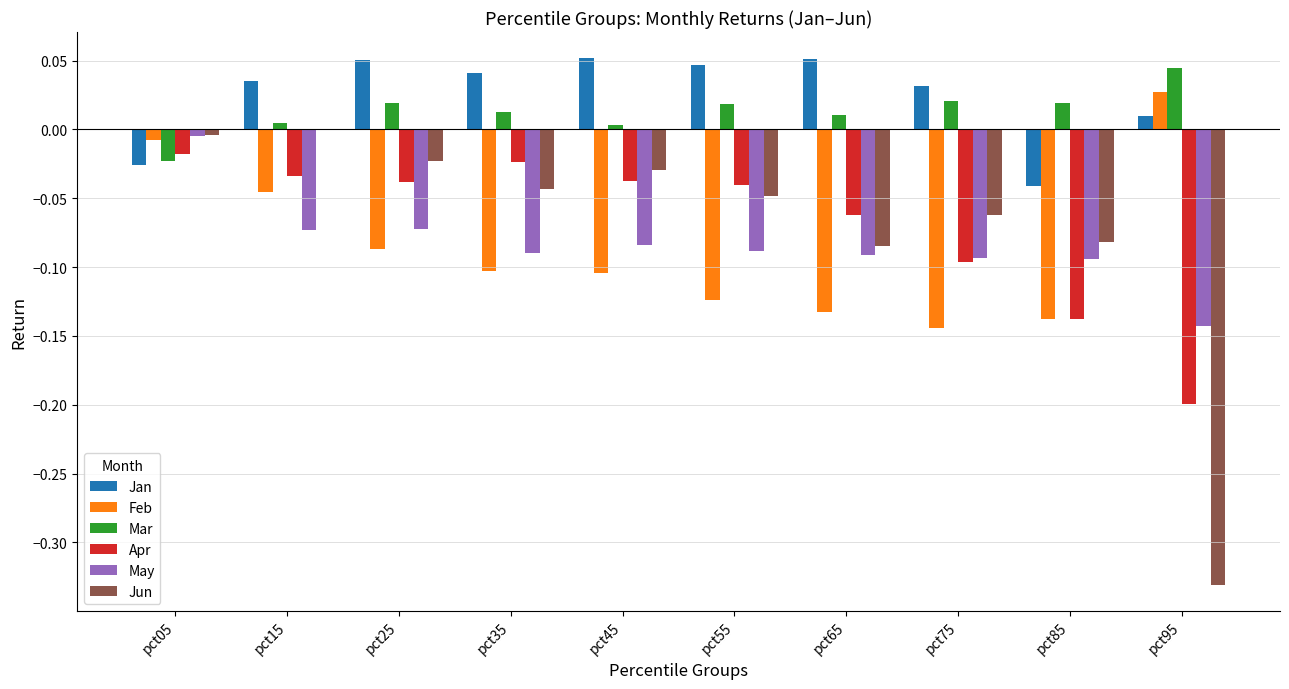

Are the bars grouped side by side (vs. stacked)?

Yes